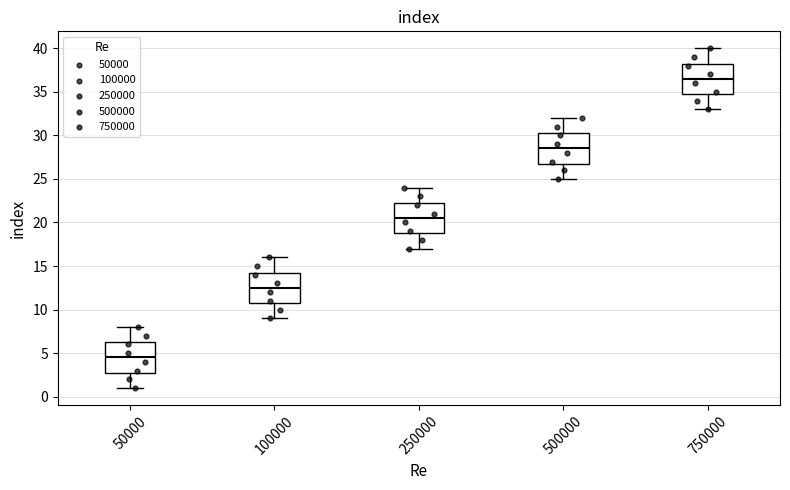

Where is the upper edge of the box at x = 750000 on the y-axis? The values are not printed on the chart, so give them approximately, as read against the axis.

38.5